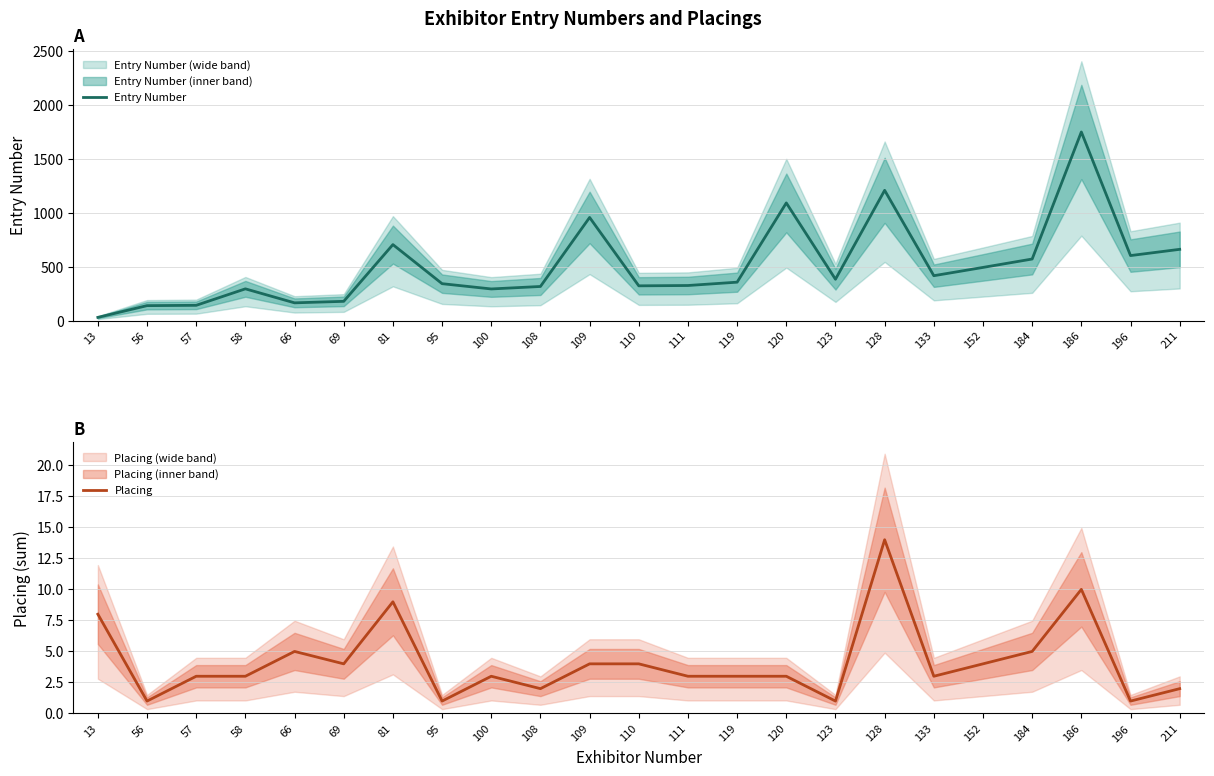

Reading left to right, list all the values displayed in this chart.

Entry Number: 29	138	141	294	164	178	705	342	293	316	957	322	325	356	1092	383	1209	416	493	571	1751	603	661
Placing: 8	1	3	3	5	4	9	1	3	2	4	4	3	3	3	1	14	3	4	5	10	1	2